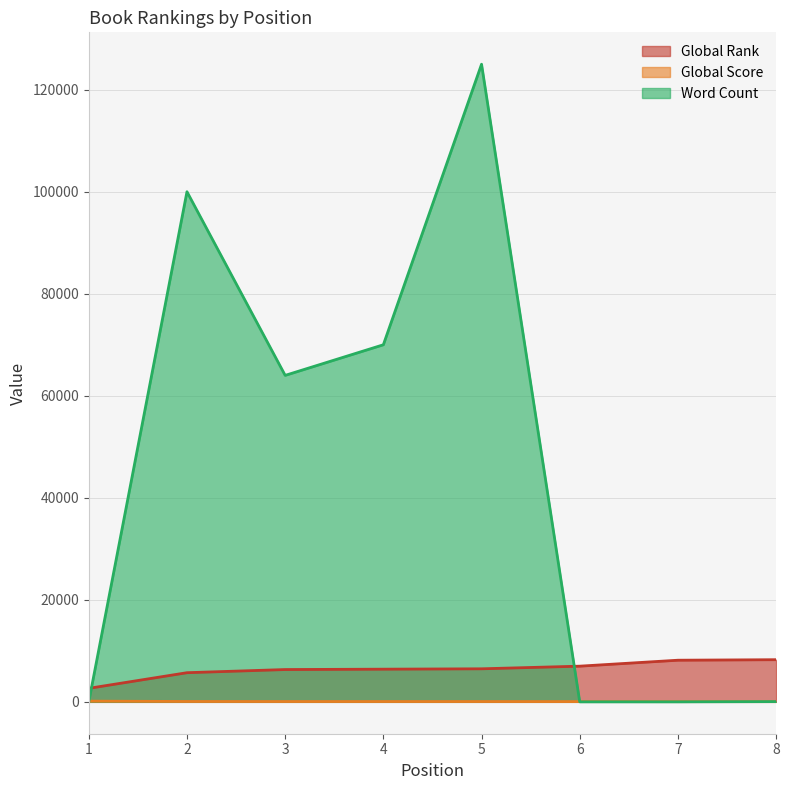

Where does the Global Score series first go above 60?

1